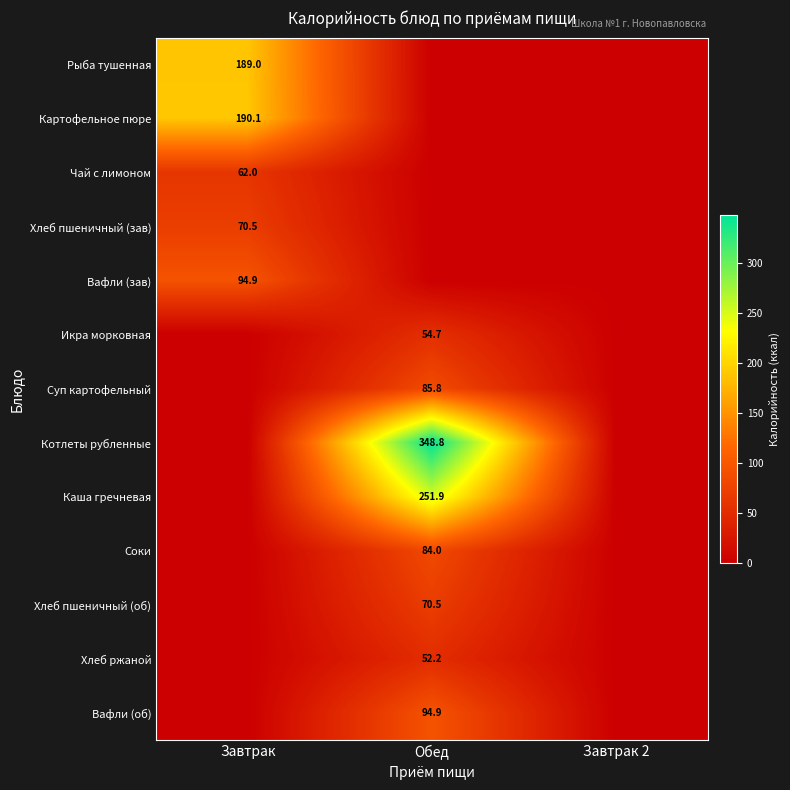

The value of Хлеб ржаной at Обед is 52.2. True or false?

True